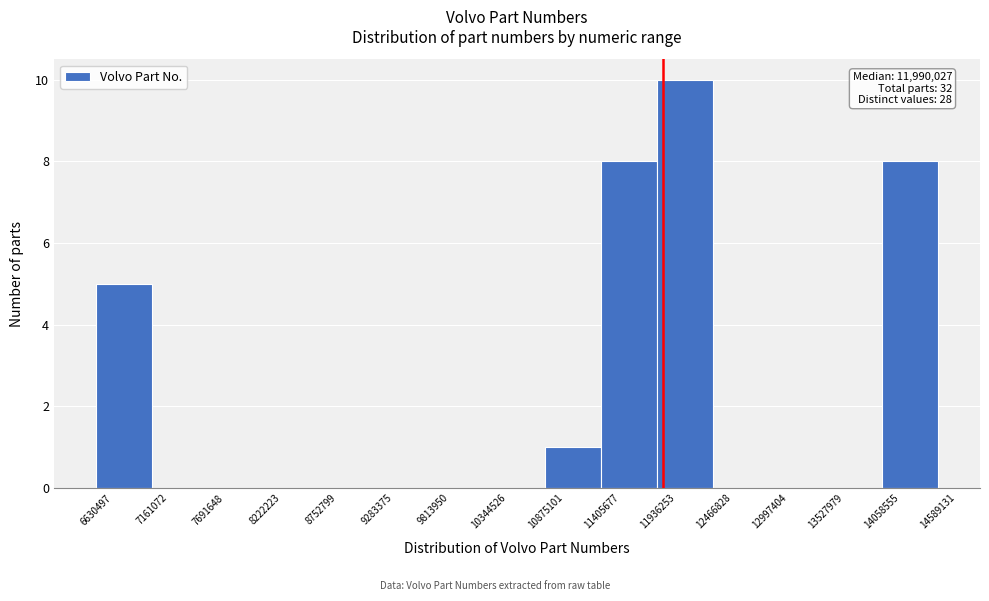

Over which range of the x-axis is the bar tallest?

11936253 to 12466828